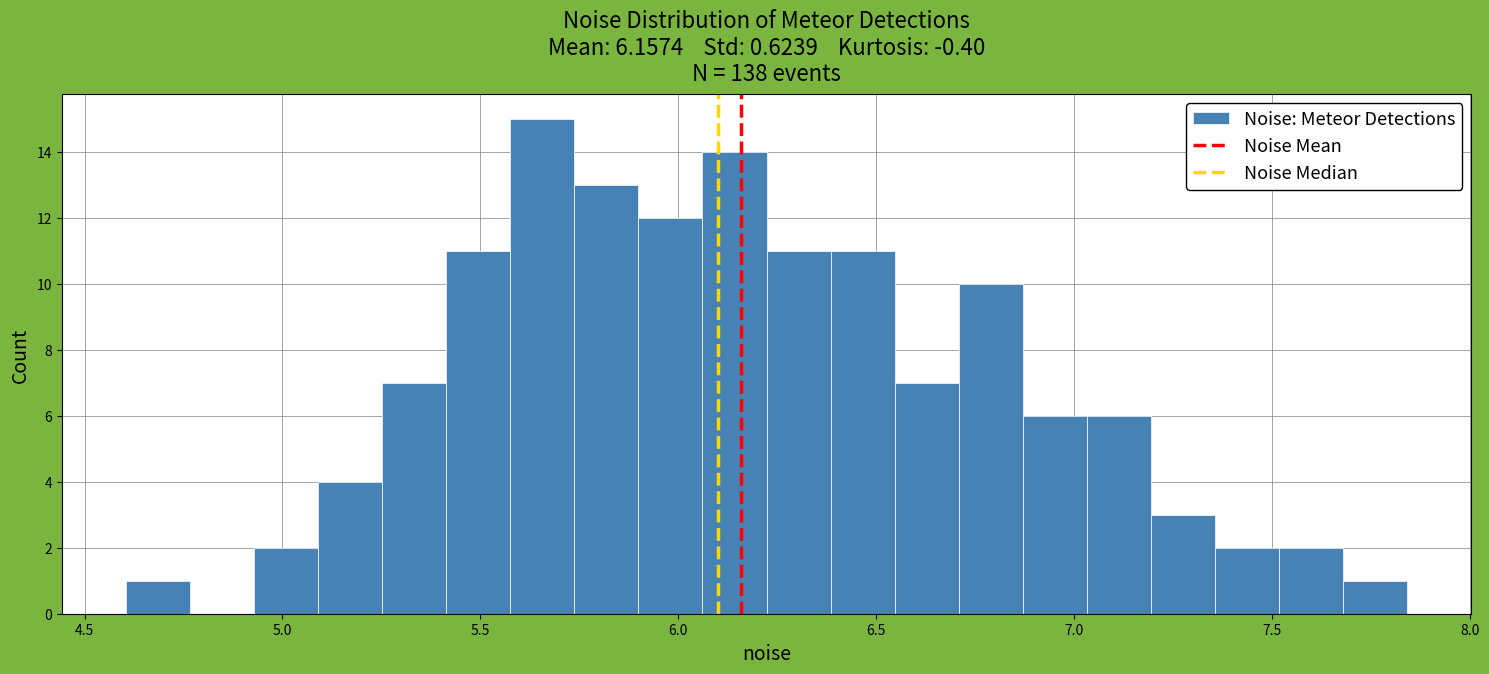

Read against the x-axis, roughly where is the centre of the tallest bar?

5.65